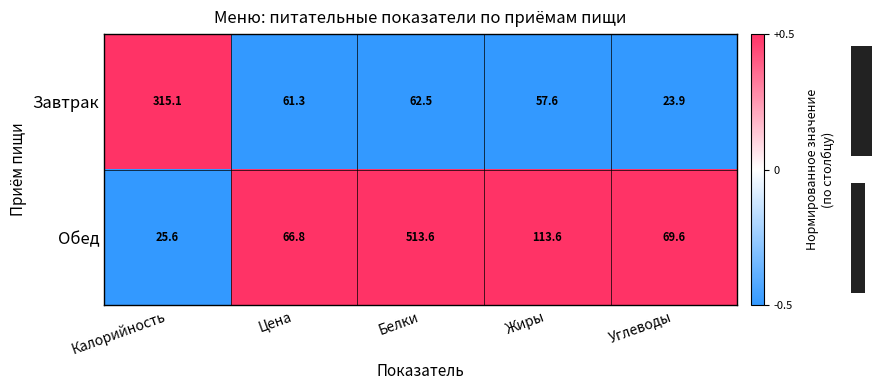

Count the number of categories in the chart.

5